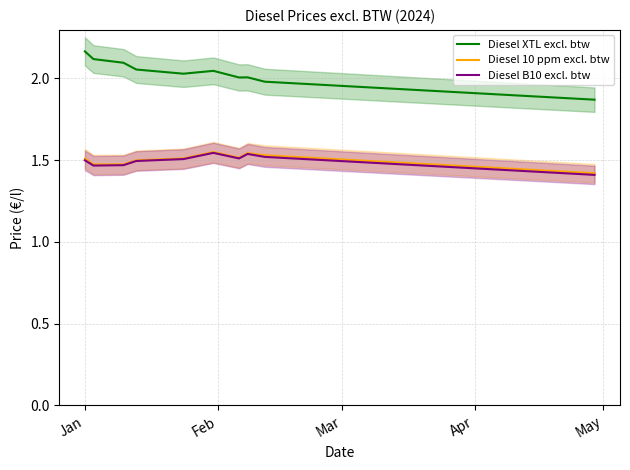

What is the average value of the Diesel B10 excl. btw series?

1.5